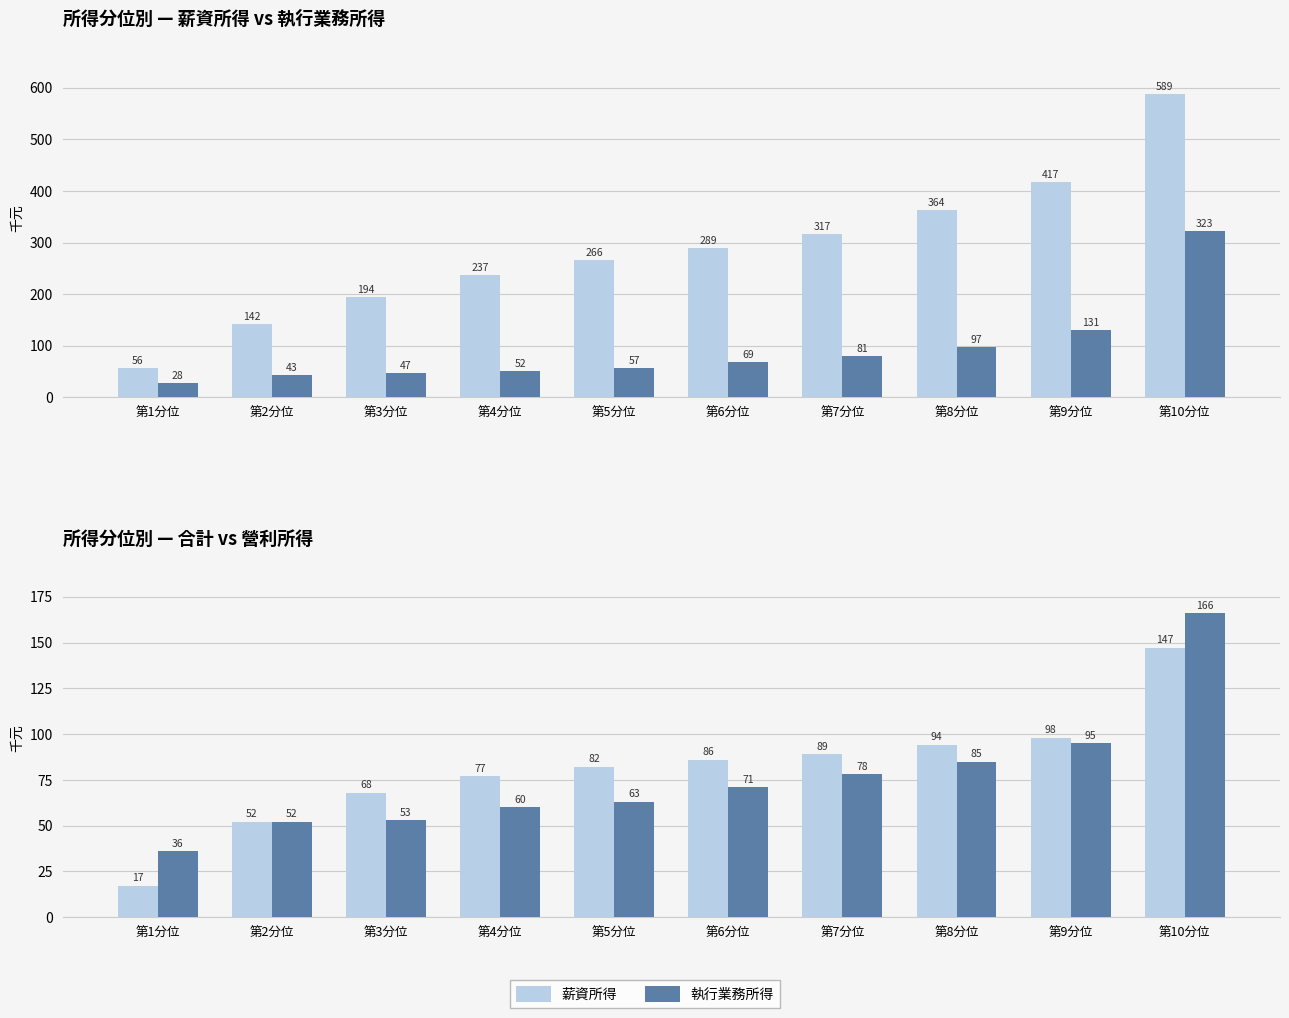

What is the average value of the 薪資所得 series?

287